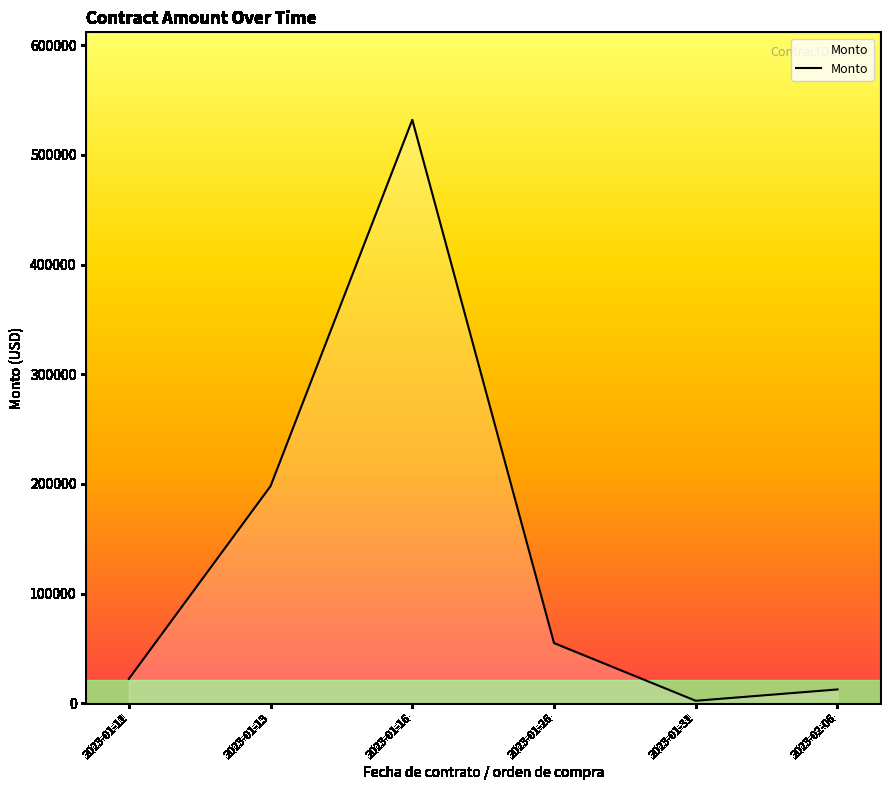

What is the average value?

136946.6